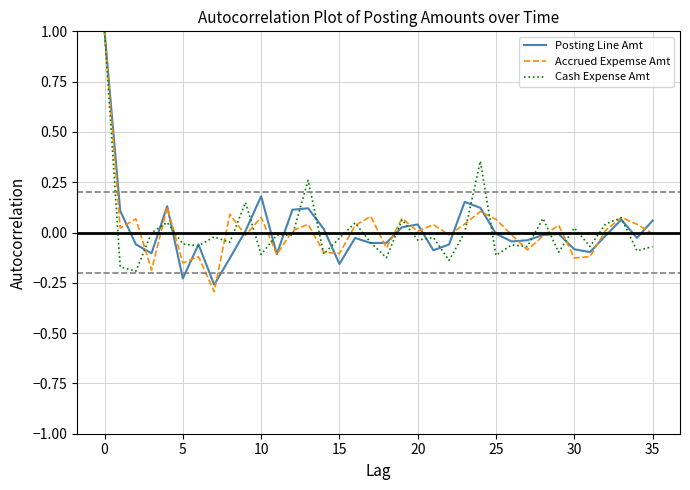

What is the highest value of the Accrued Expemse Amt series?

1.0